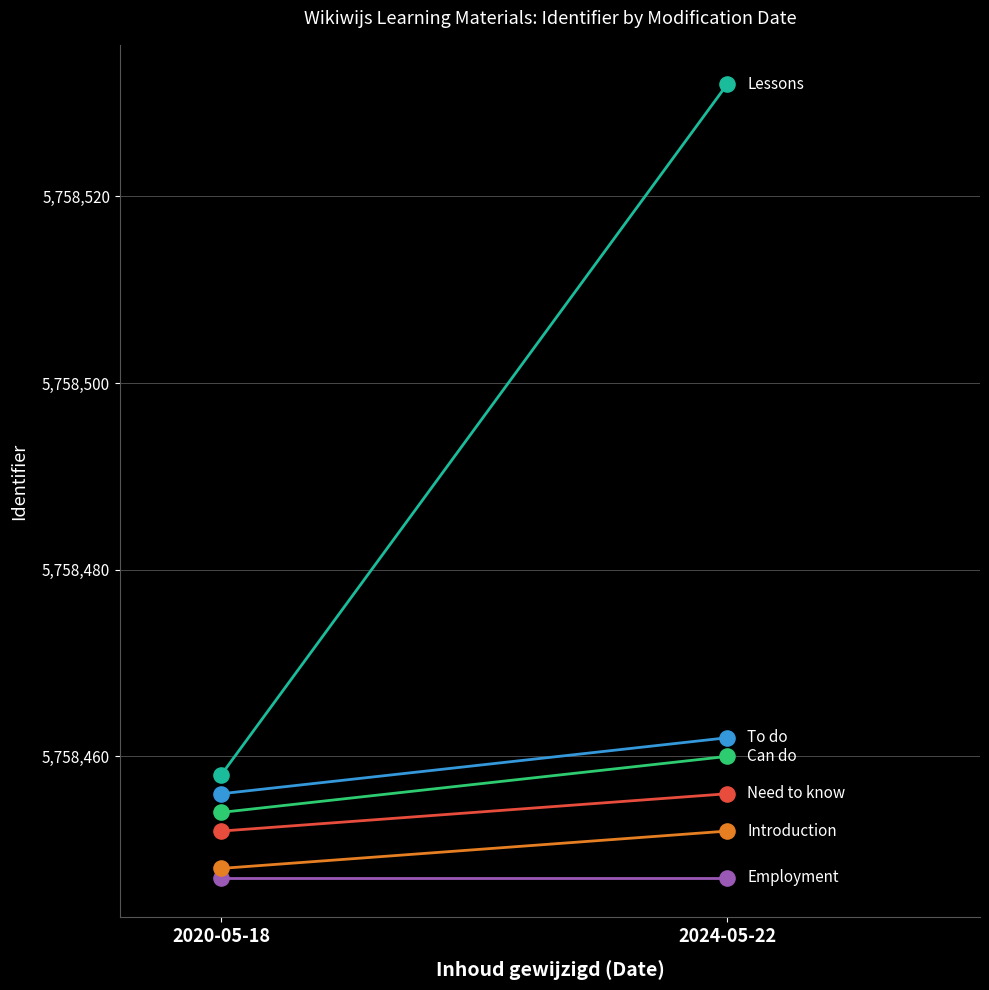

Which series contains the lowest Y value?

Employment